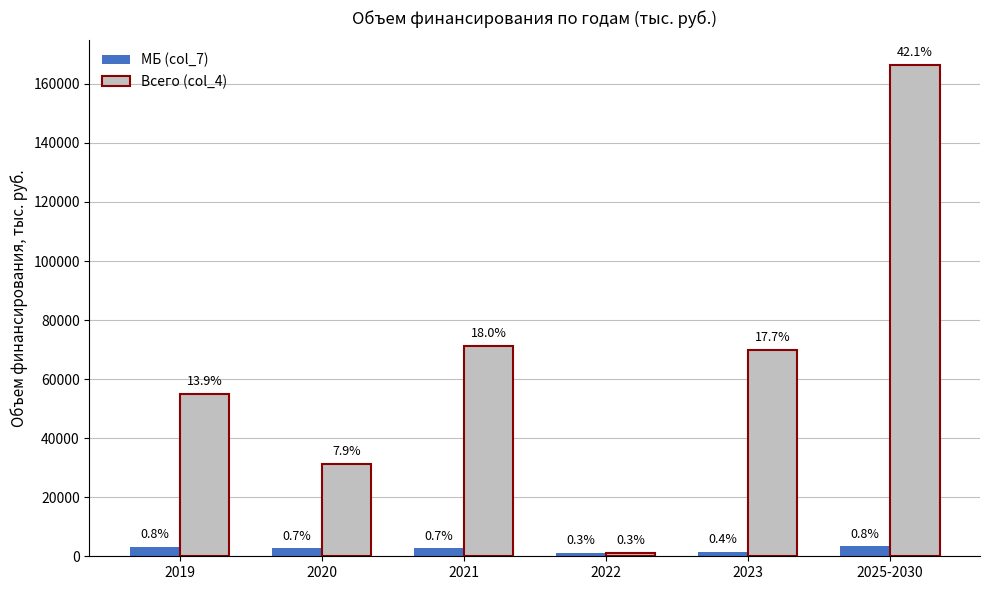

What position from the right is 2020?

5